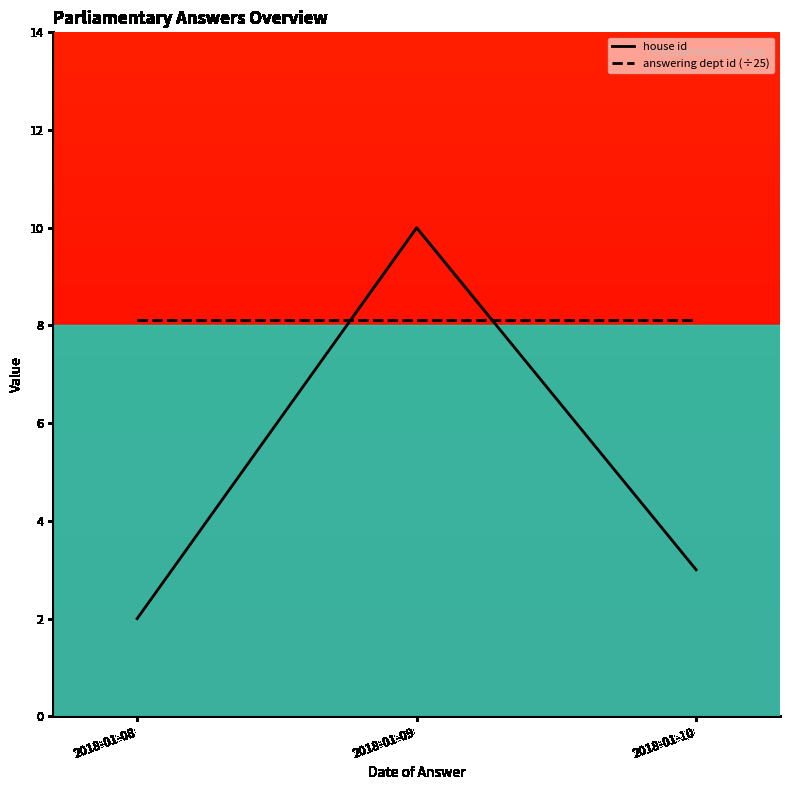

Which series has the widest spread of values?

house id